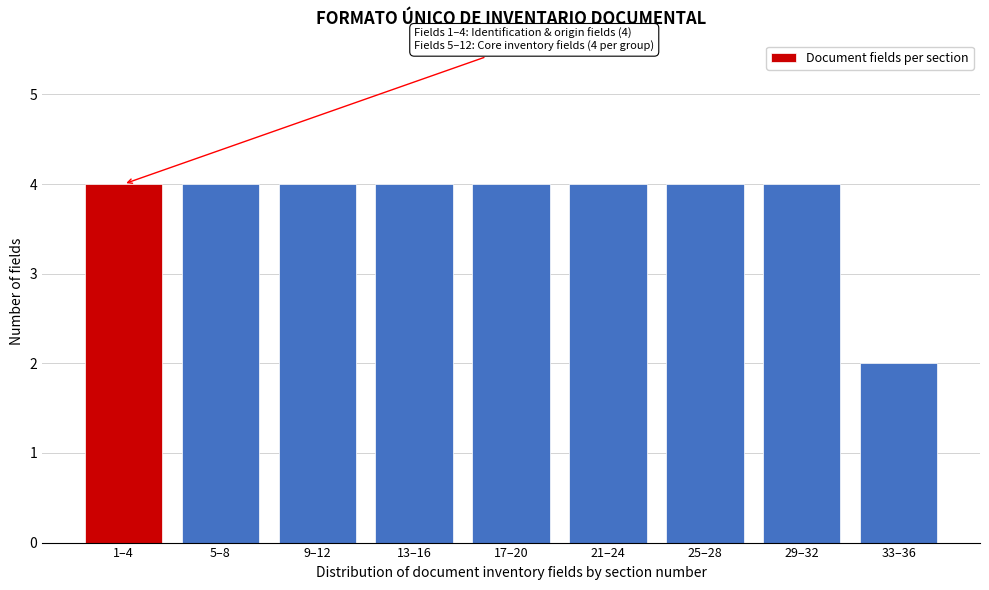

Reading left to right, list all the values displayed in this chart.

4	4	4	4	4	4	4	4	2